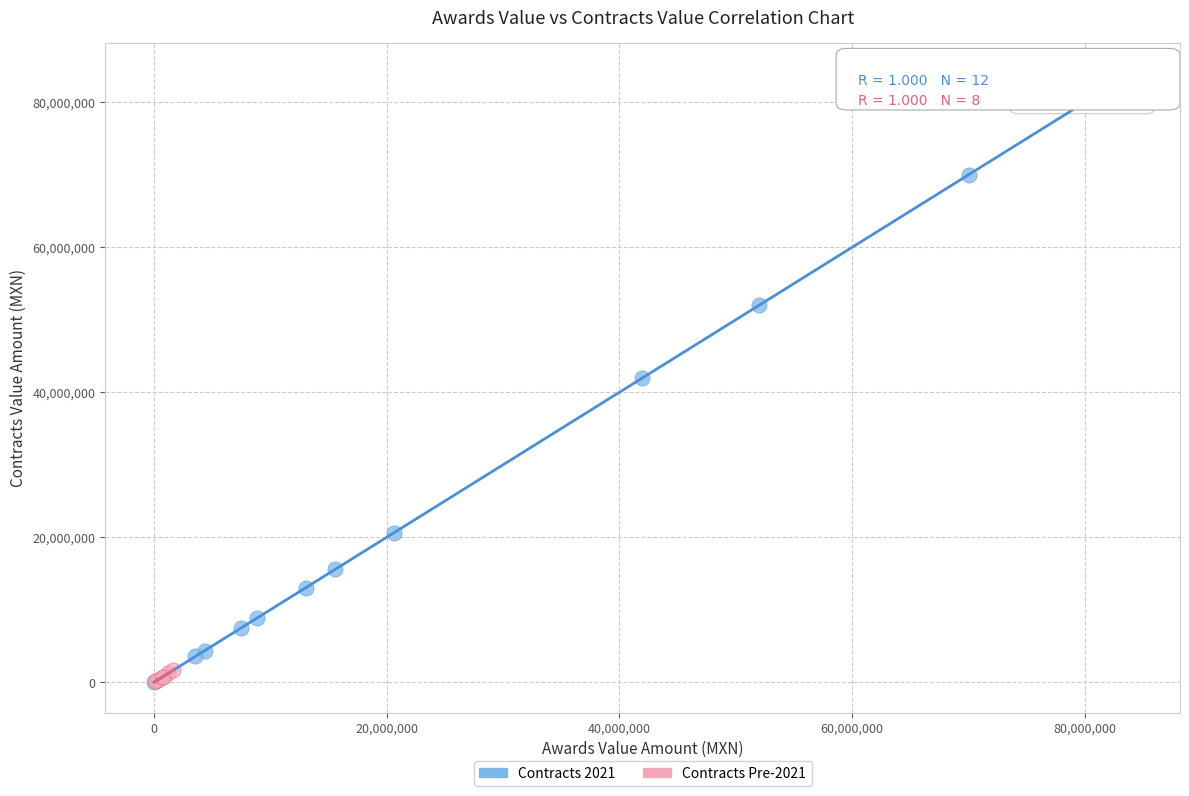

Which series has the widest spread of Y values?

Contracts 2021